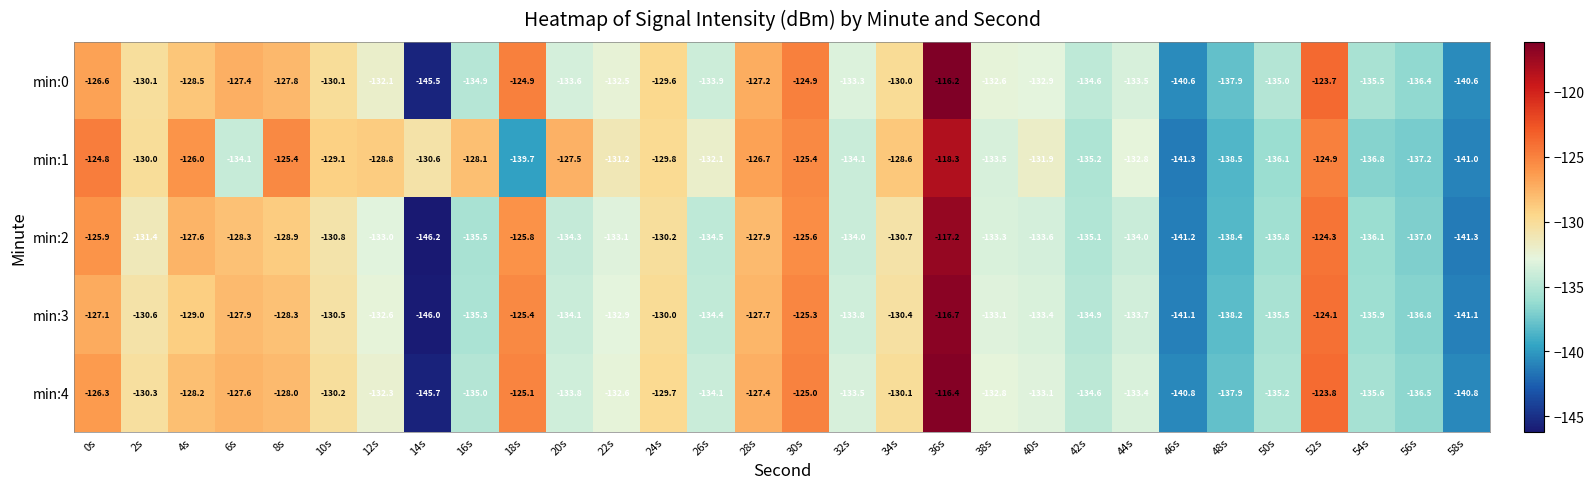

How many data points does each series have?

30